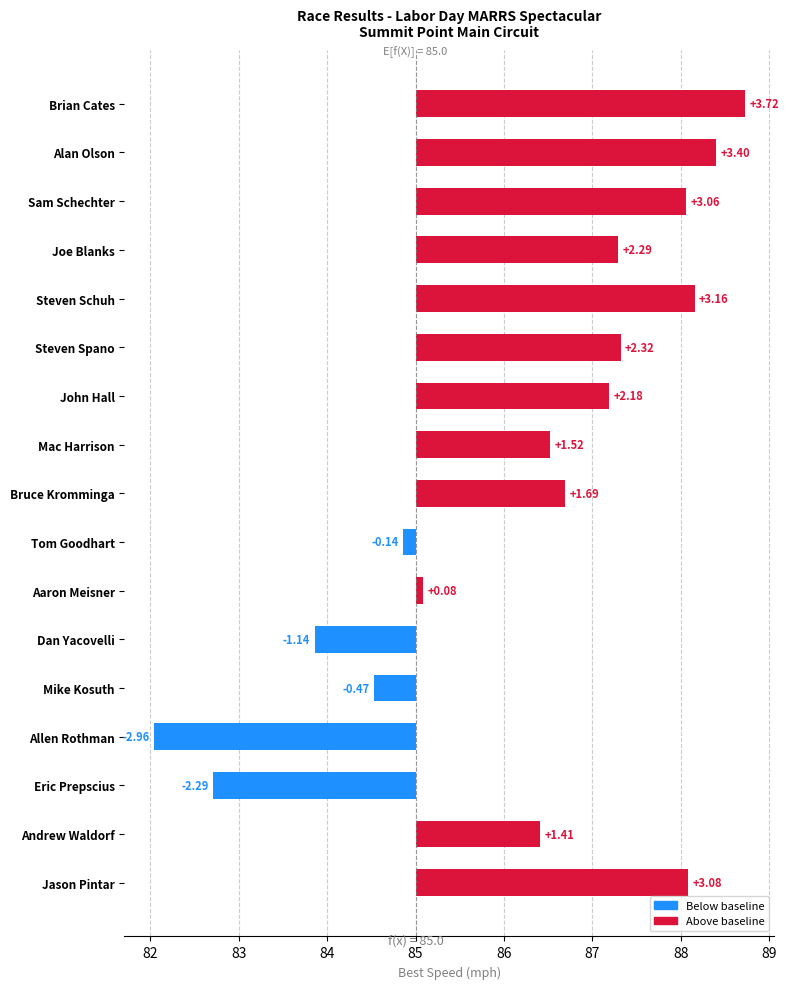

What is the difference between the maximum and minimum values?

6.7